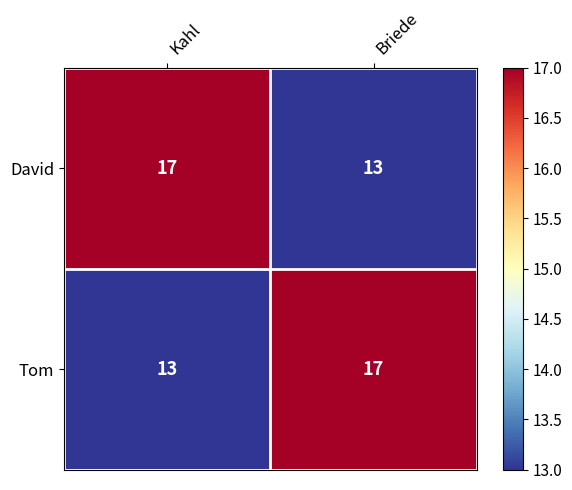

How many series are shown in this chart?

2